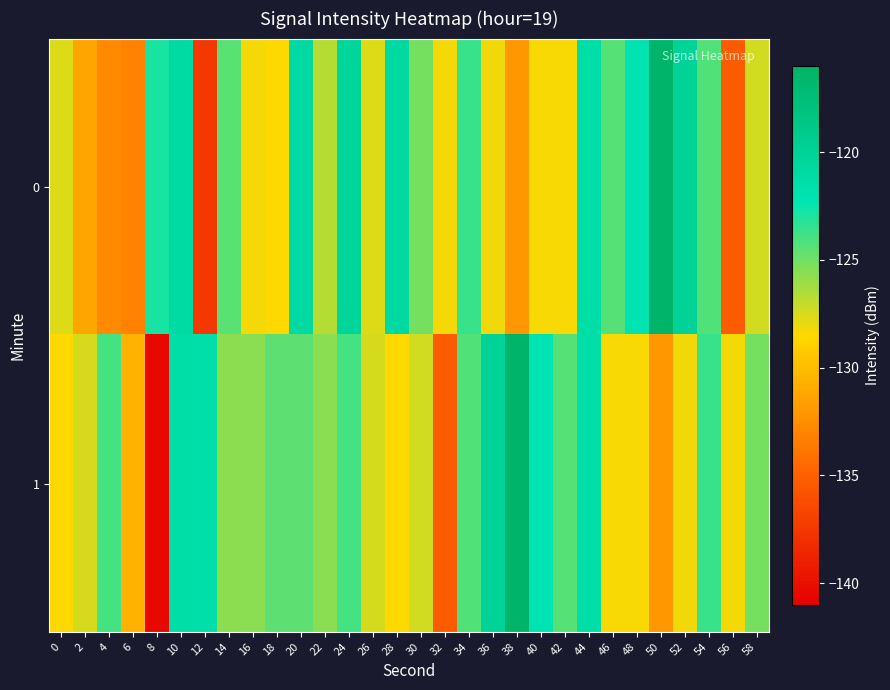

Reading right to left, list all the values displayed in this chart.

0: 58=-127.4	56=-135.4	54=-124.2	52=-120.0	50=-116.5	48=-122.2	46=-124.3	44=-121.4	42=-128.4	40=-128.3	38=-132.0	36=-128.2	34=-123.7	32=-128.3	30=-125.1	28=-120.9	26=-127.7	24=-120.3	22=-126.7	20=-120.9	18=-128.4	16=-128.2	14=-124.5	12=-137.5	10=-121.1	8=-122.9	6=-133.1	4=-132.8	2=-131.3	0=-127.7
1: 58=-125.1	56=-128.3	54=-123.7	52=-128.2	50=-132.0	48=-128.3	46=-128.4	44=-121.4	42=-124.3	40=-122.2	38=-116.5	36=-120.0	34=-124.2	32=-135.4	30=-127.4	28=-128.4	26=-127.5	24=-124.0	22=-125.6	20=-124.6	18=-124.6	16=-125.6	14=-125.7	12=-121.5	10=-121.4	8=-140.4	6=-130.6	4=-124.0	2=-127.5	0=-128.4